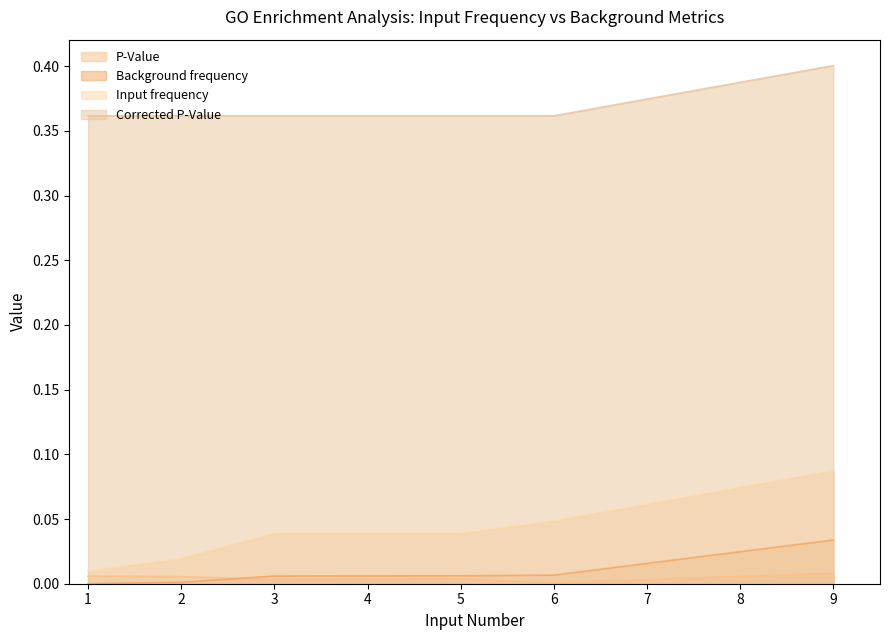

Rank the series by their maximum value, from lowest to highest.

P-Value, Background frequency, Input frequency, Corrected P-Value